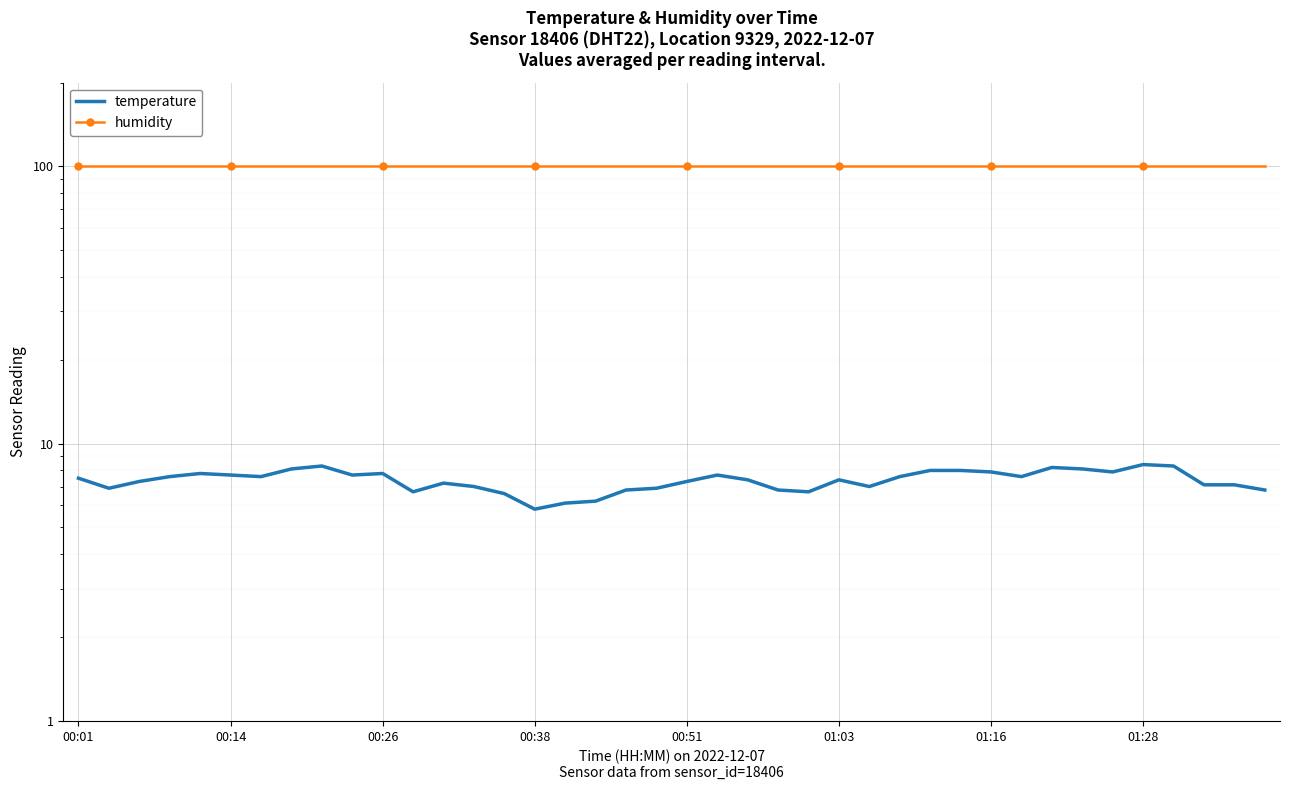

At how many categories does at least one series exceed 54?

40